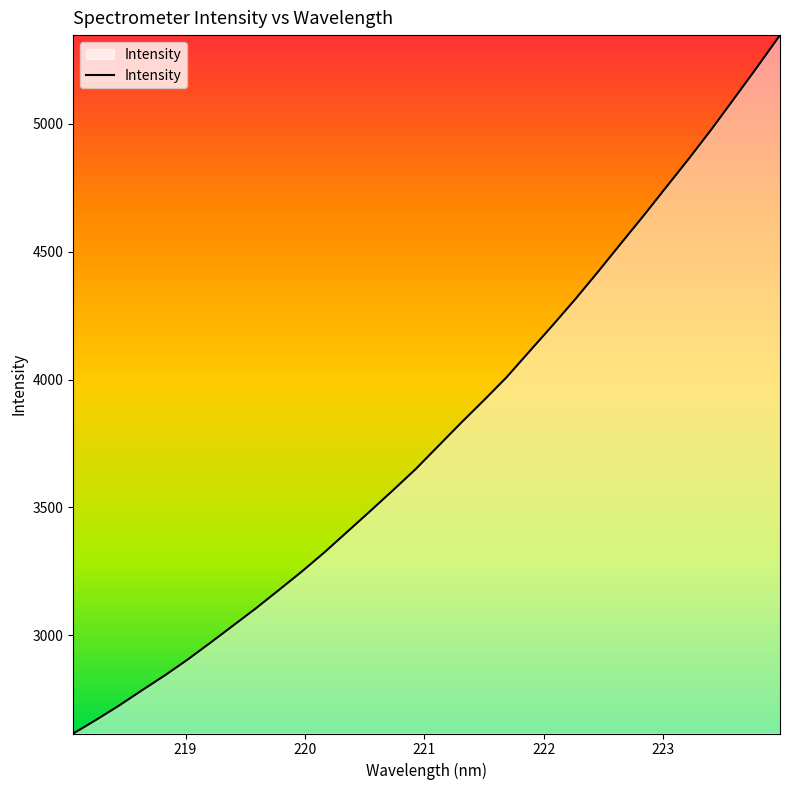

What is the difference between the maximum and minimum values?

2731.2